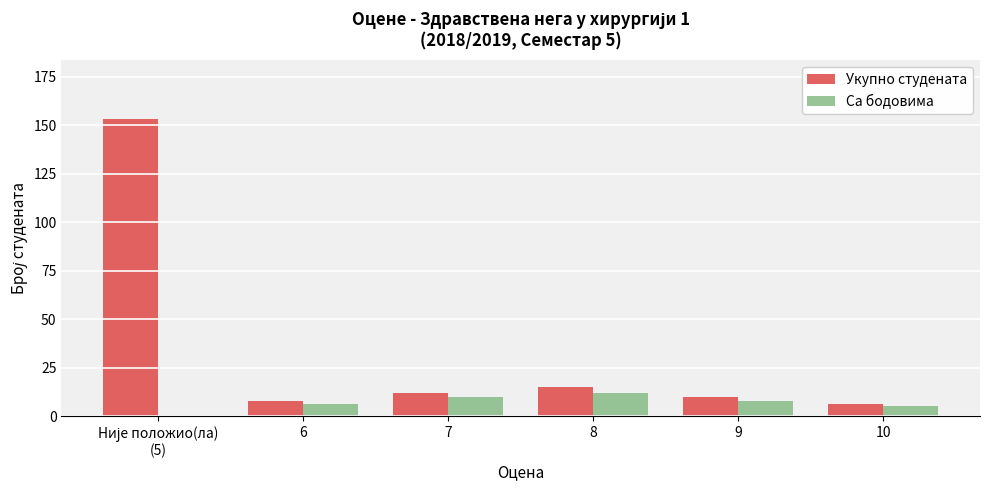

Which series has the largest total across all categories?

Укупно студената